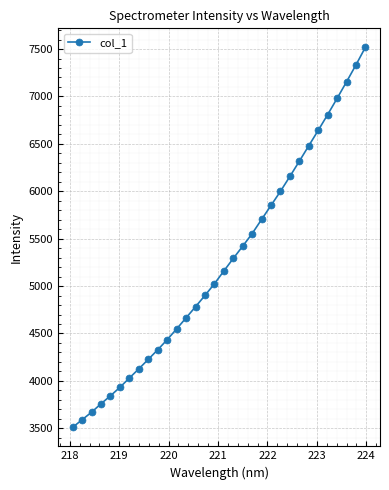

True or false: there are more than 2 points higher than both neighbors.

False